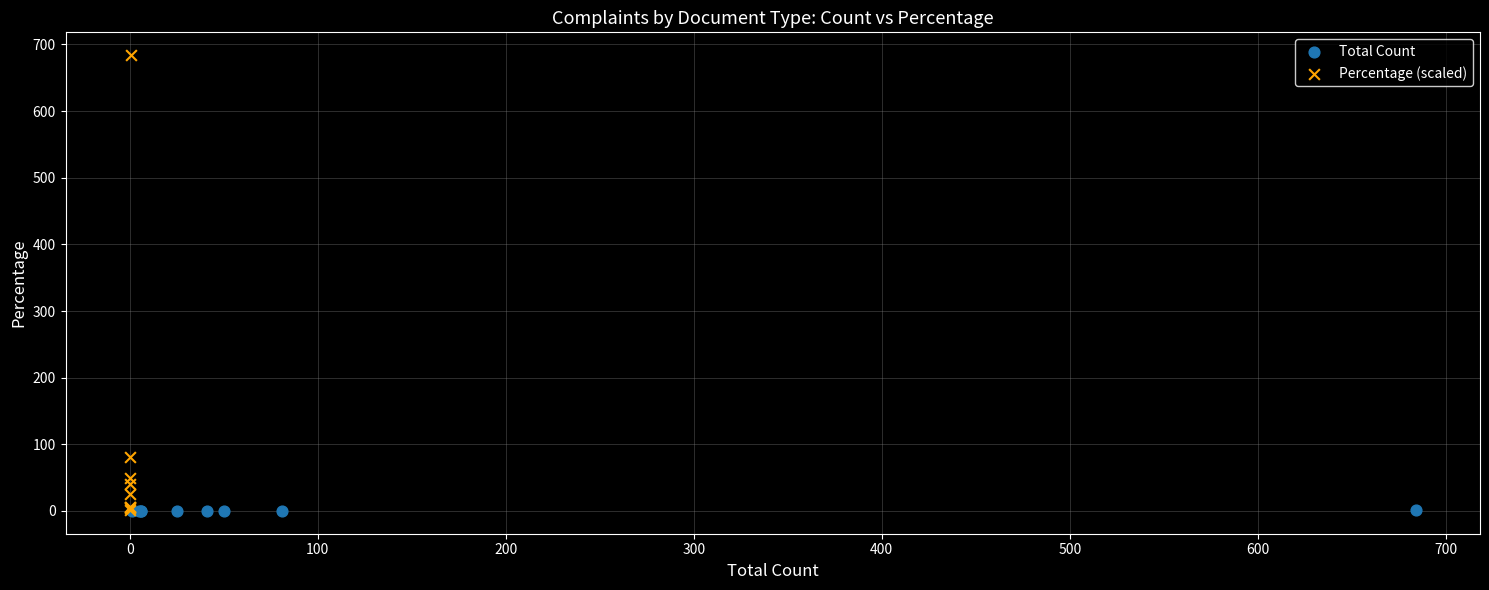

Which series contains the highest Y value?

Percentage (scaled)